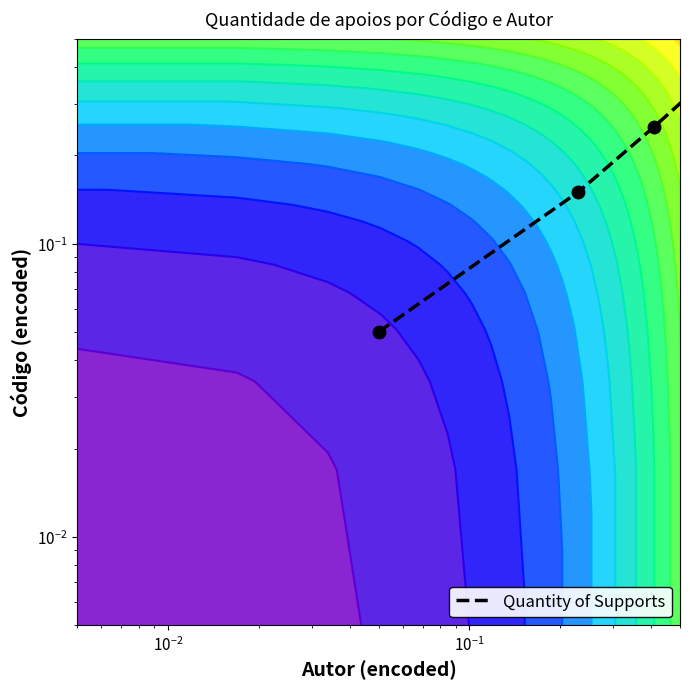

What is the difference between the maximum and minimum values?

0.5